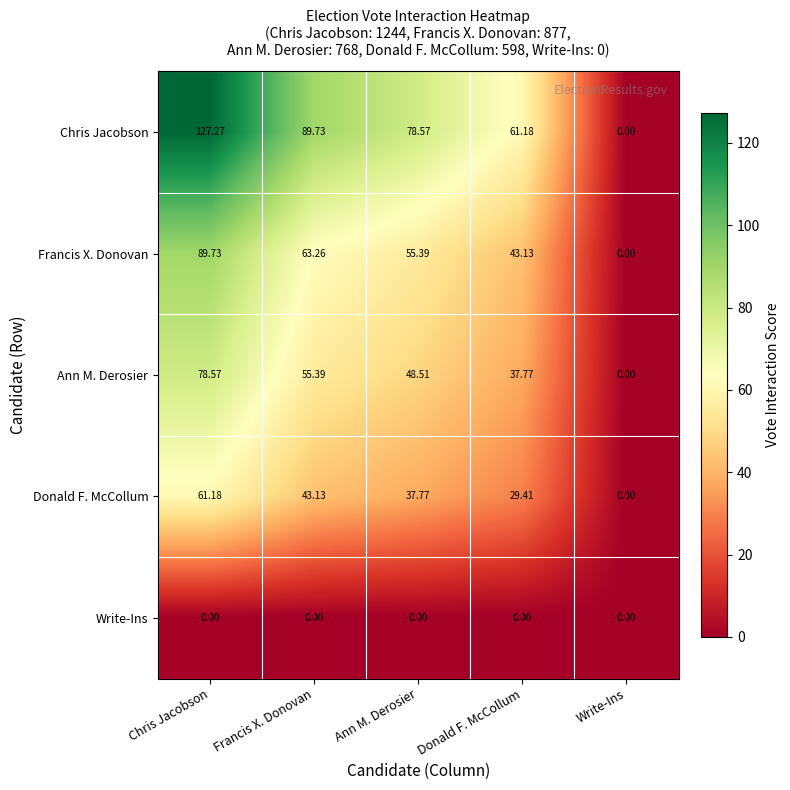

How many data points does each series have?

5